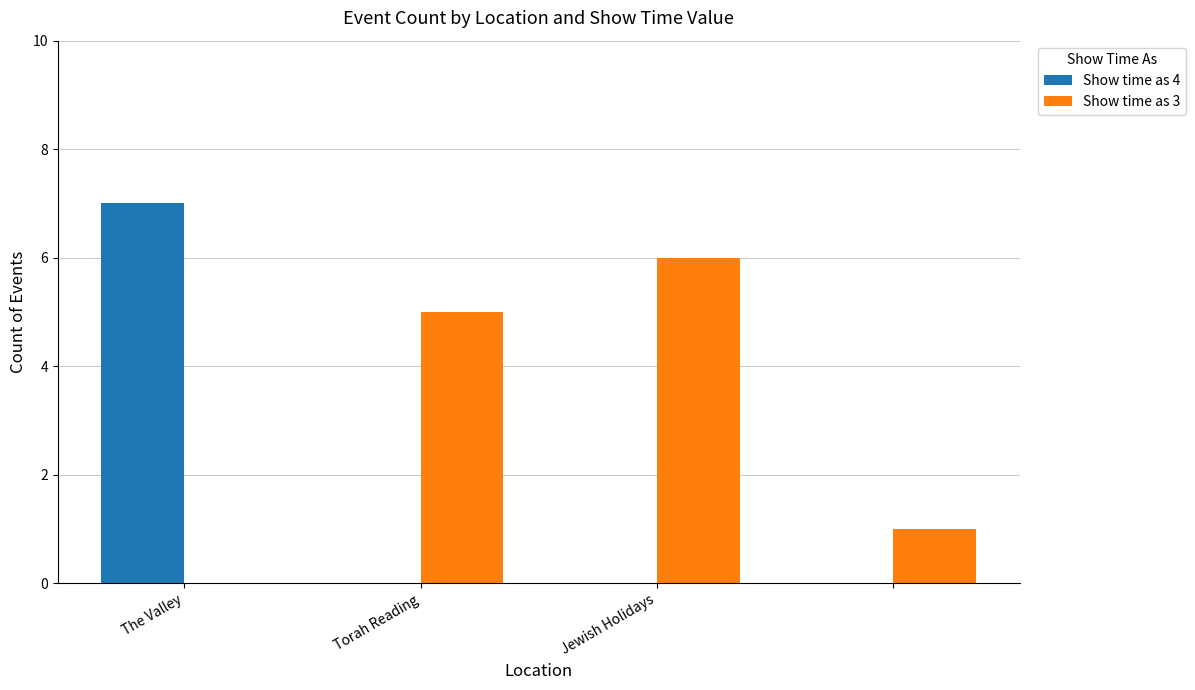

Which series has the largest total across all categories?

Show time as 3